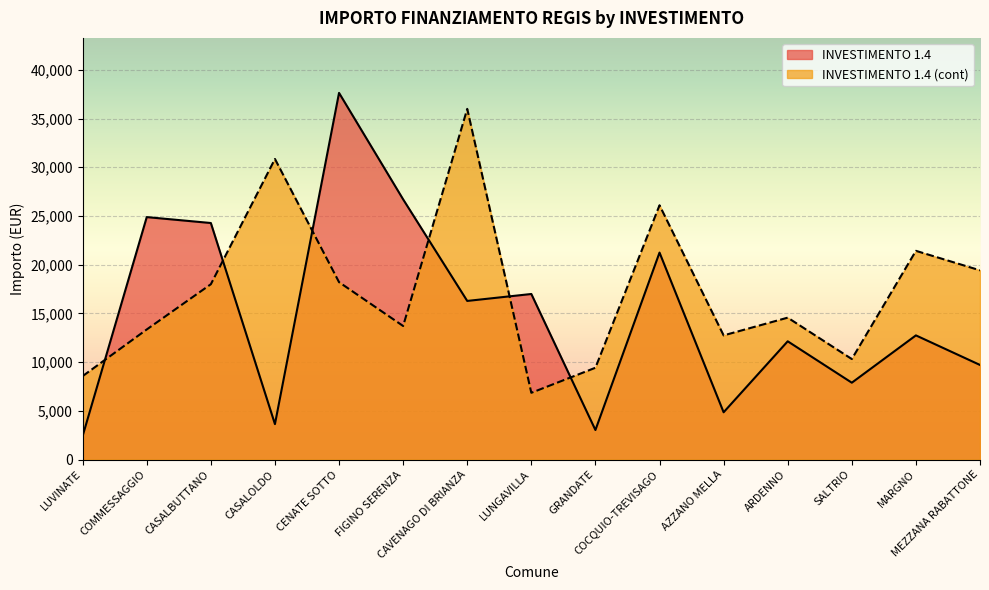

Which series changed the most between CASALOLDO and CENATE SOTTO?

INVESTIMENTO 1.4